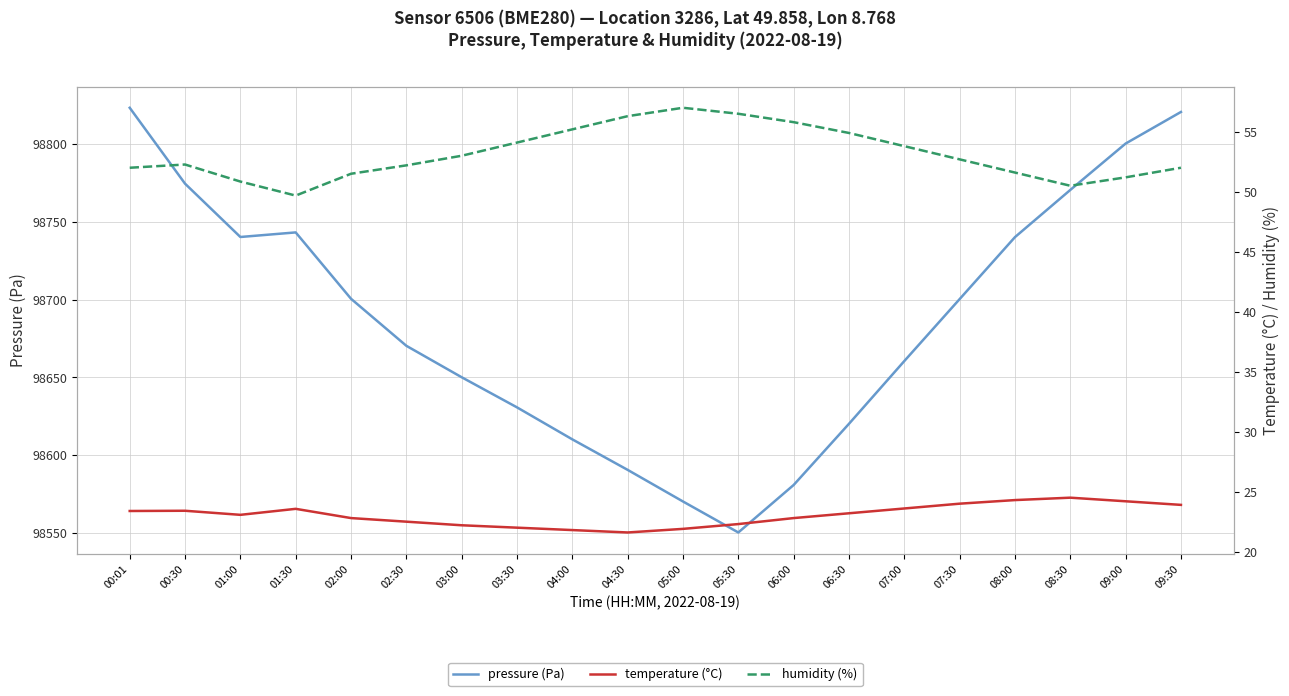

True or false: temperature (°C) and pressure (Pa) intersect in this chart.

False